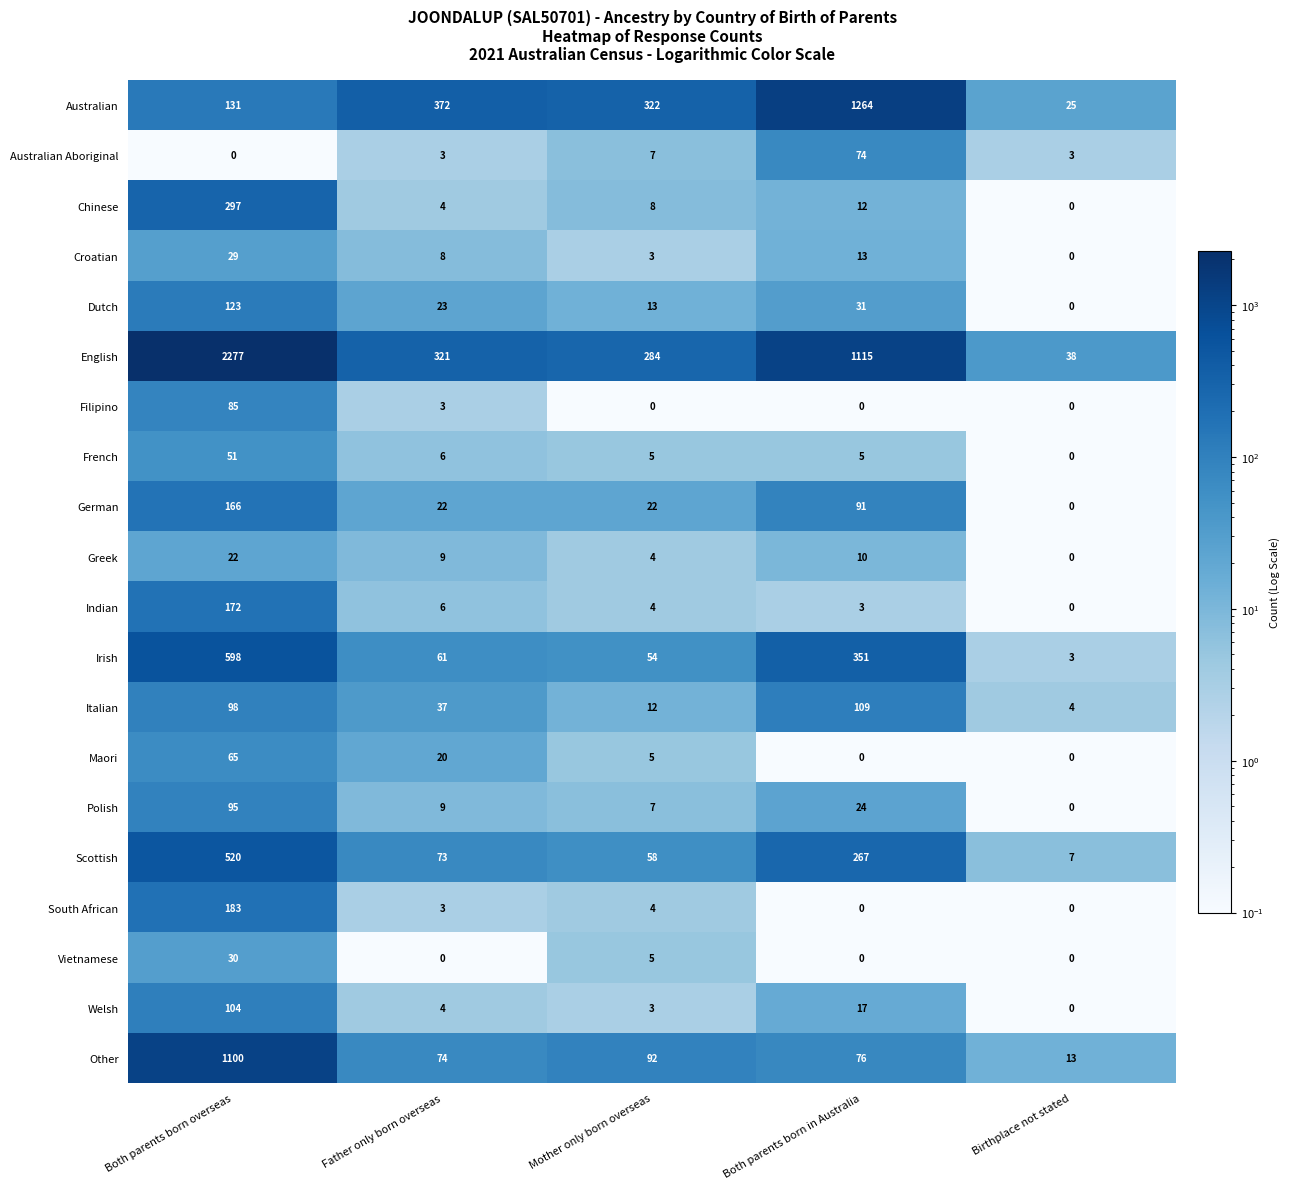

At which category does the chart reach its peak across all series?

Both parents born overseas